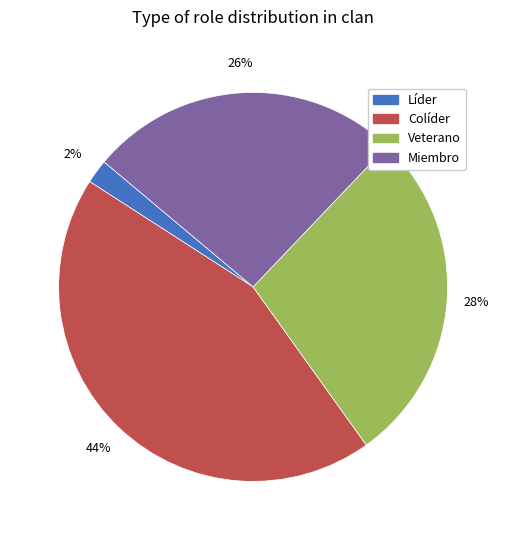

Combined, do Veterano and Líder account for over 50%?

No